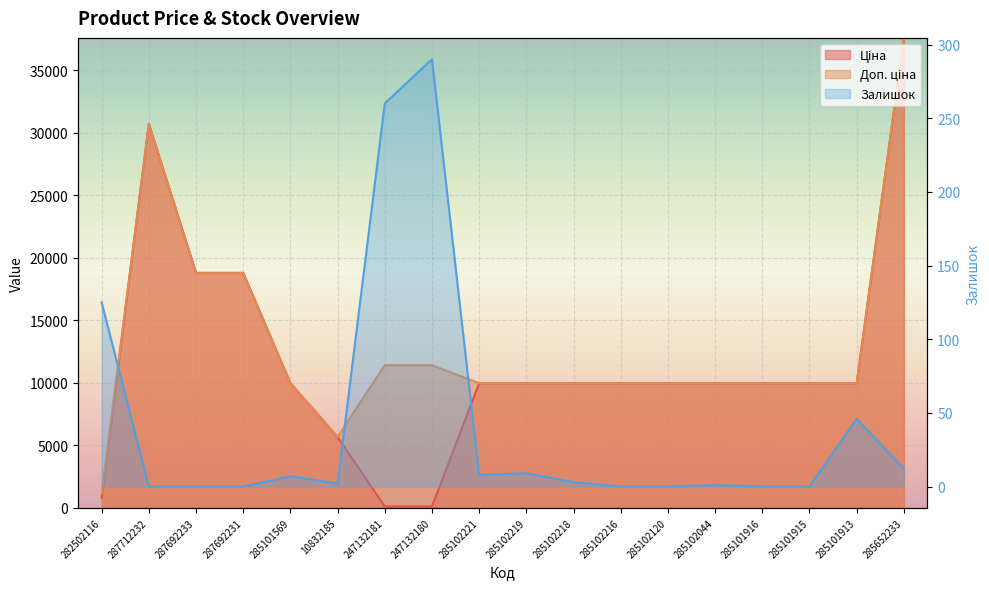

Which series has the largest total across all categories?

Доп. ціна